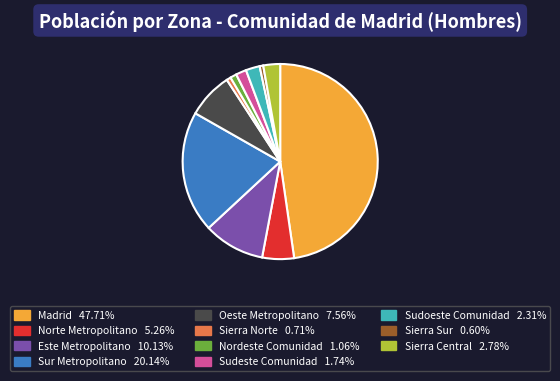

Is the sum of Sierra Norte and Sudeste Comunidad greater than half?

No